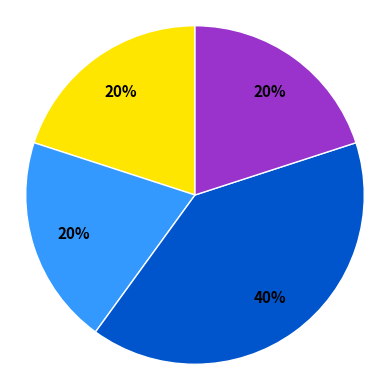

How many slices are in this pie chart?

4